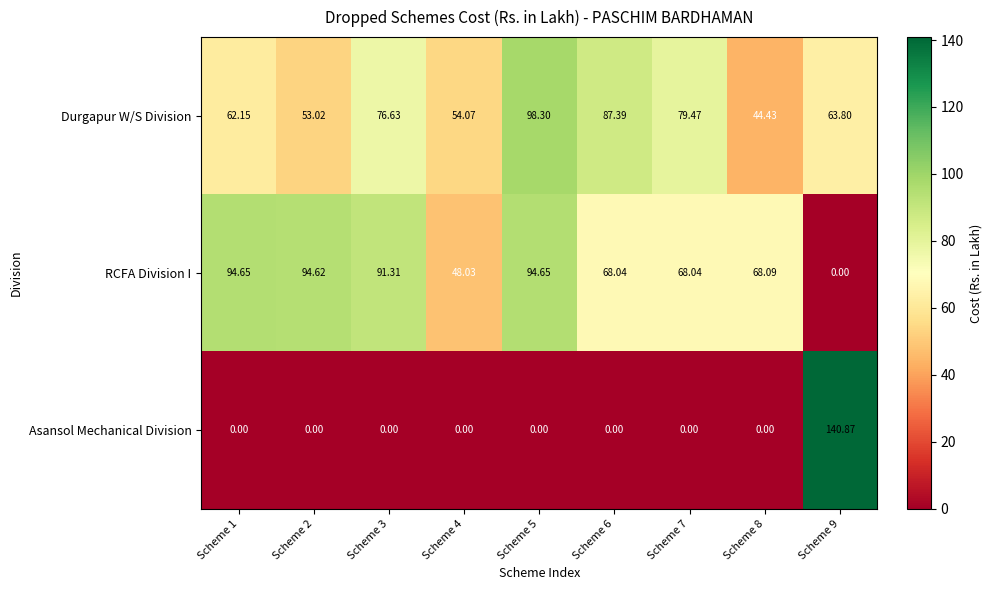

Rank the series by their maximum value, from highest to lowest.

Asansol Mechanical Division, Durgapur W/S Division, RCFA Division I